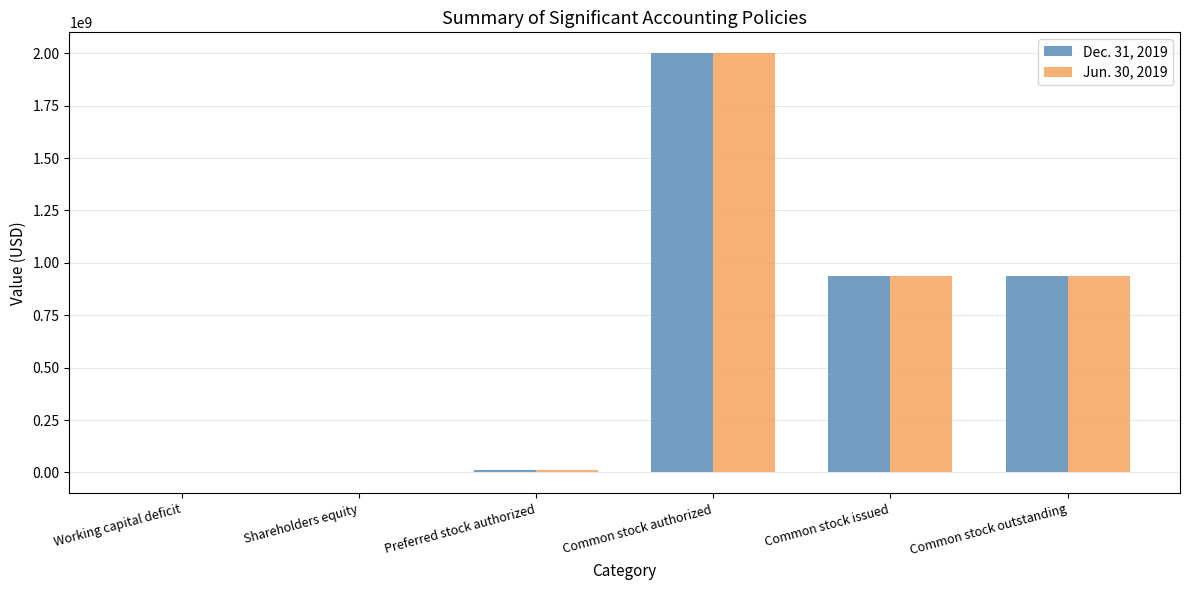

Which category has the highest value across all series?

Common stock authorized